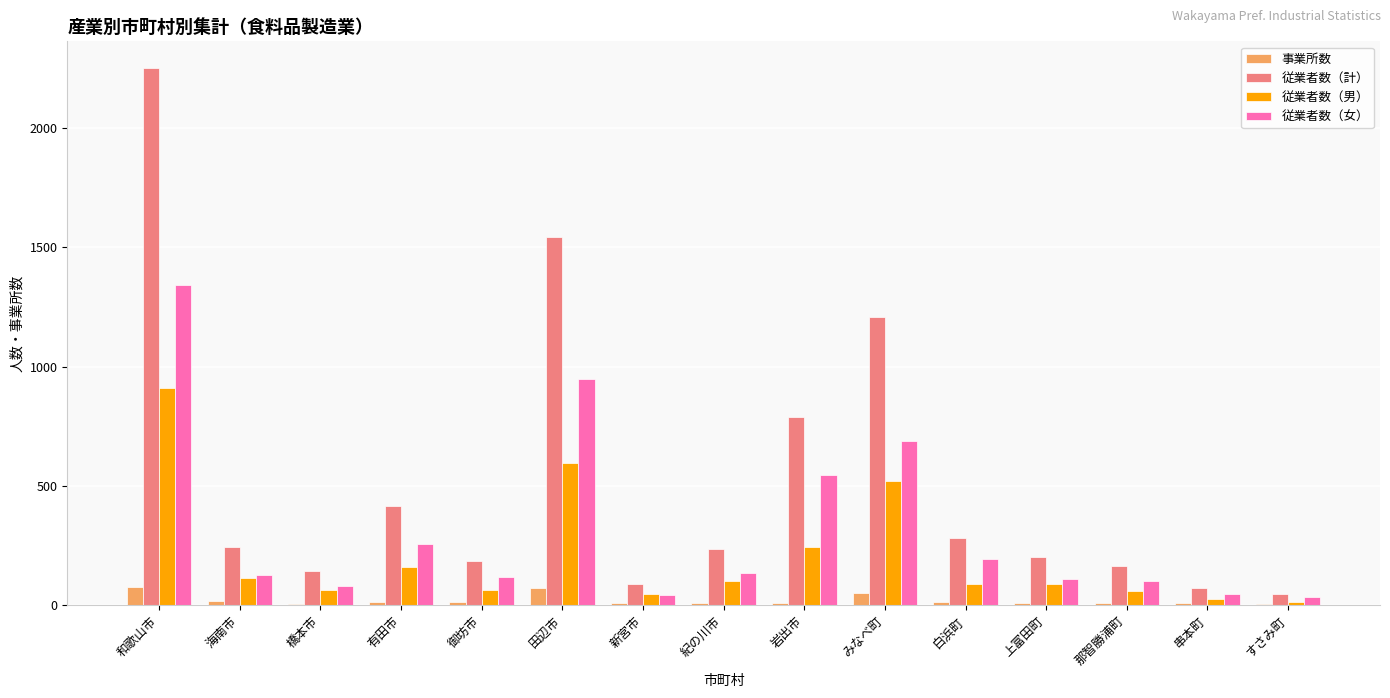

How many groups of bars are there?

15